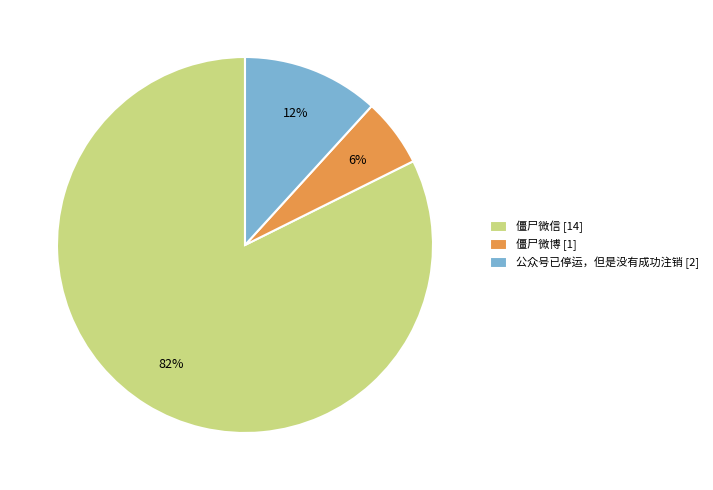

Do 公众号已停运，但是没有成功注销 and 僵尸微博 together represent more than half of the pie?

No